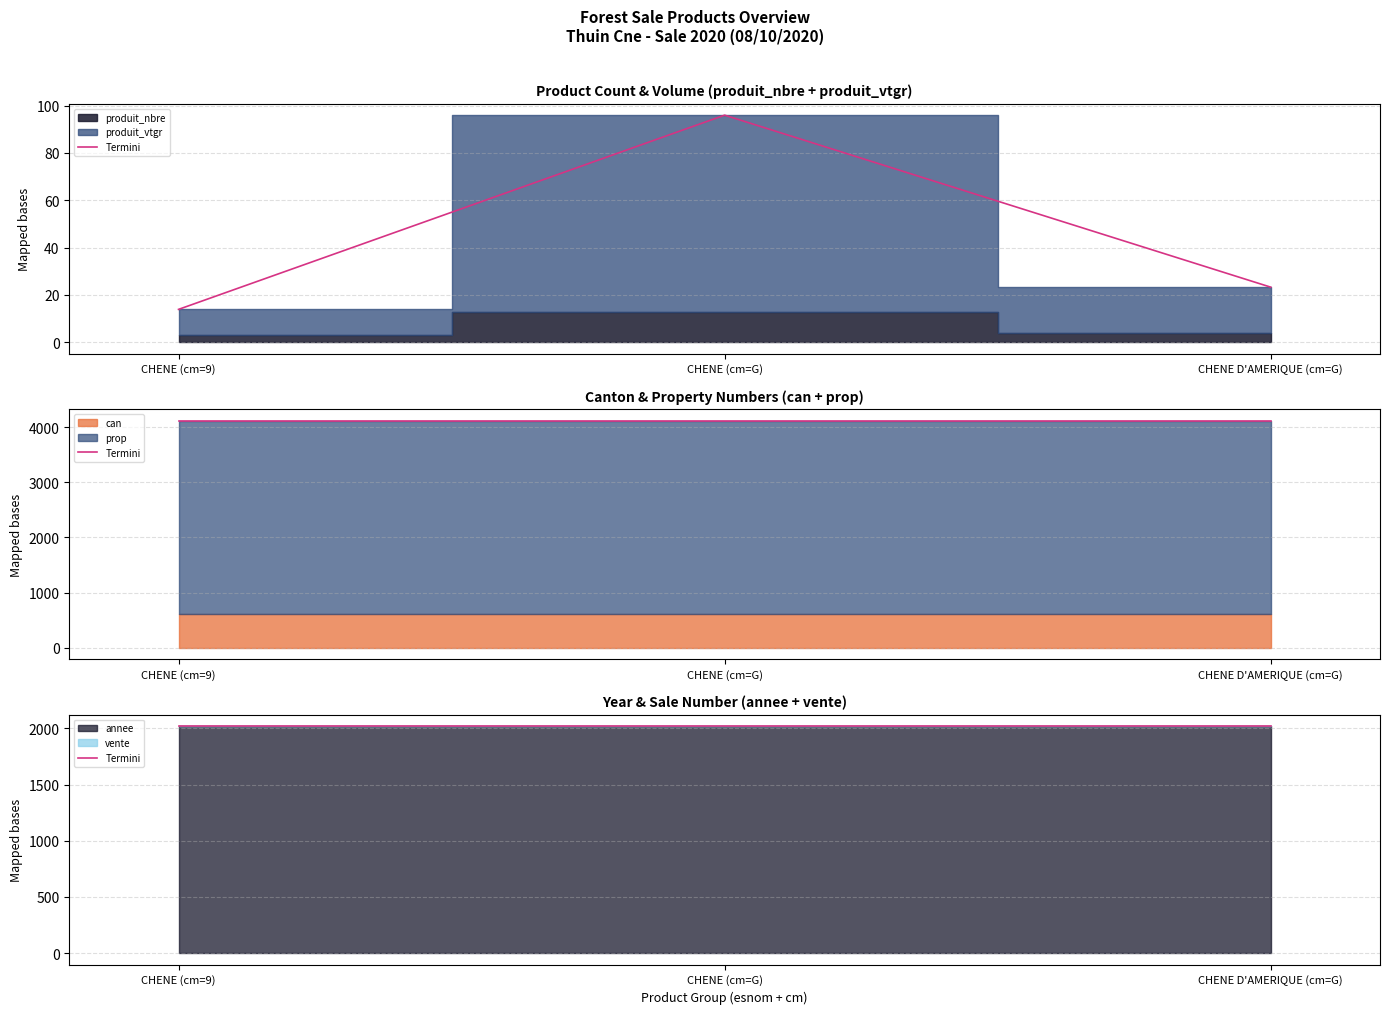

What is the sum of the can values at CHENE D'AMERIQUE (cm=G) and CHENE (cm=9)?

1226.0